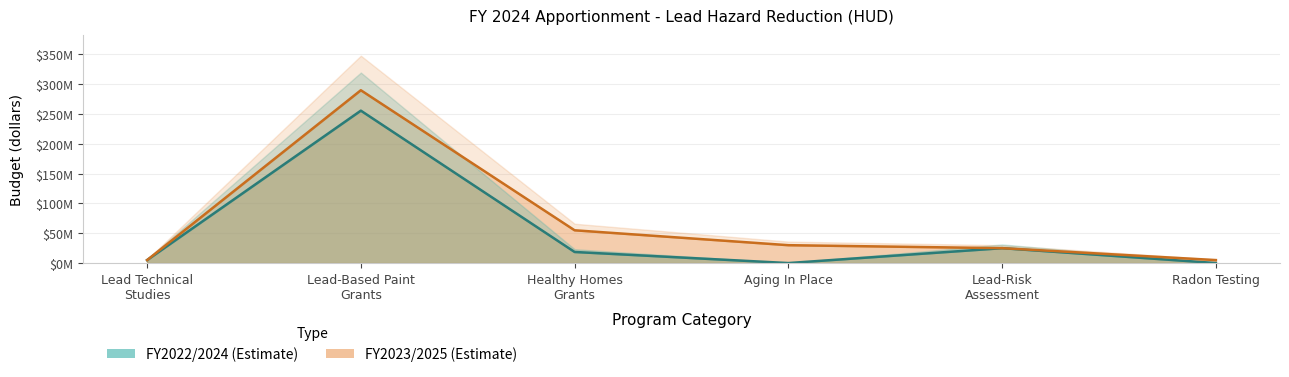

List the labels in order of value, smallest first.

Lead Technical
Studies, Radon Testing, Lead-Risk
Assessment, Aging In Place, Healthy Homes
Grants, Lead-Based Paint
Grants